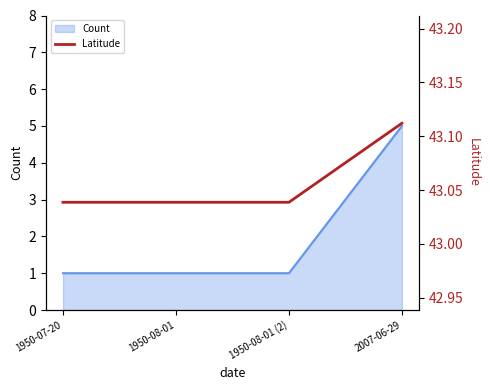

The chart shows a value of 43.0 at 1950-08-01 (2). True or false?

True